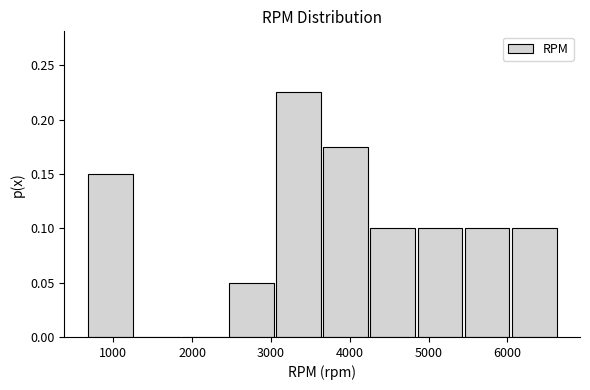

Over which range of the x-axis is the bar tallest?

3100 to 3700